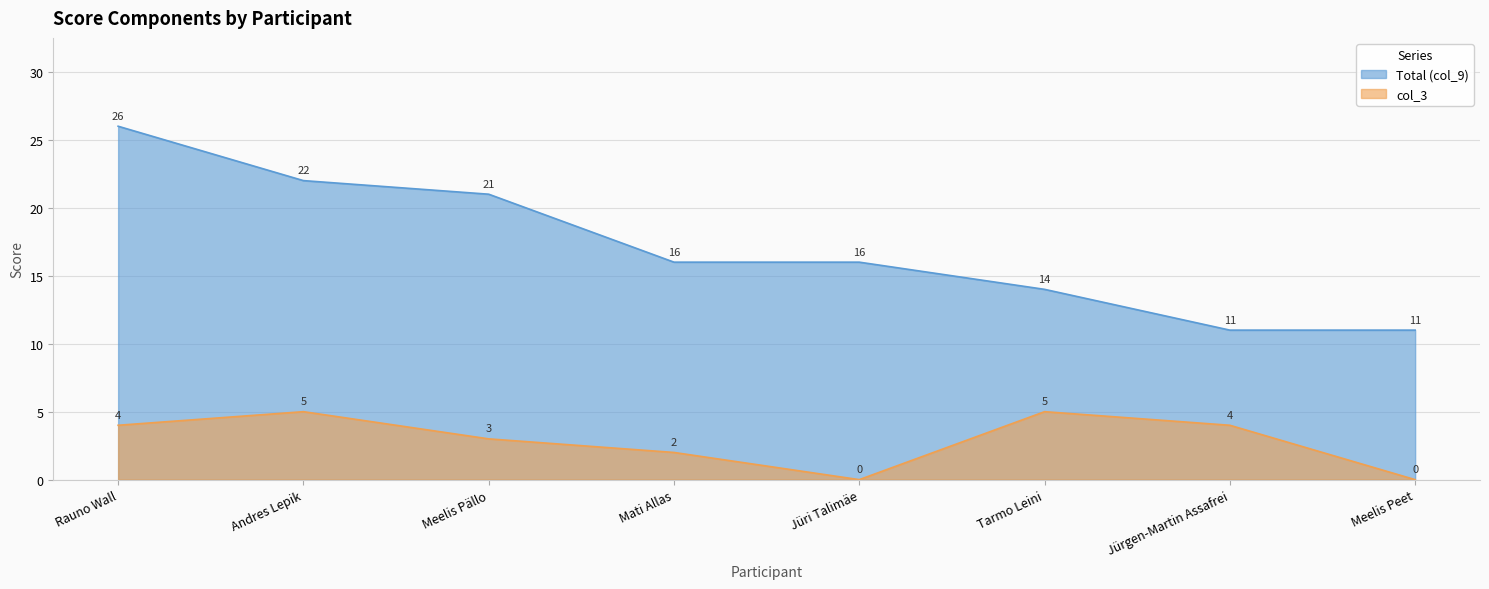

What is the difference between the maximum and minimum values in the Total (col_9) series?

15